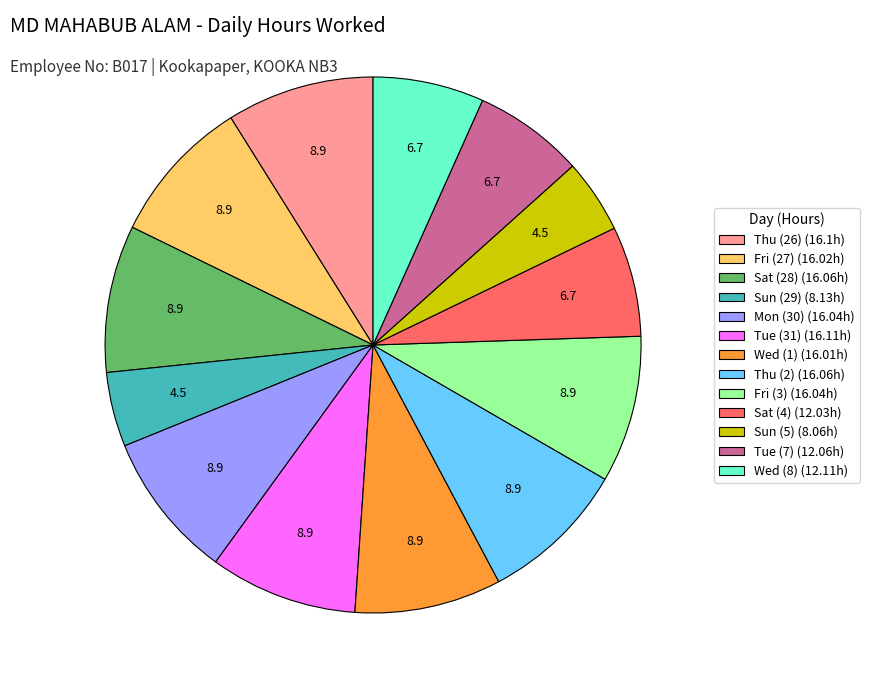

The Thu (26) slice represents 17% of the pie. True or false?

False